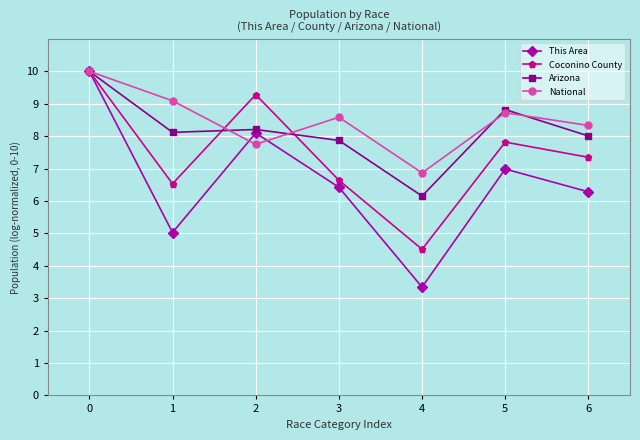

The value of This Area at 1 is 8.4. True or false?

False